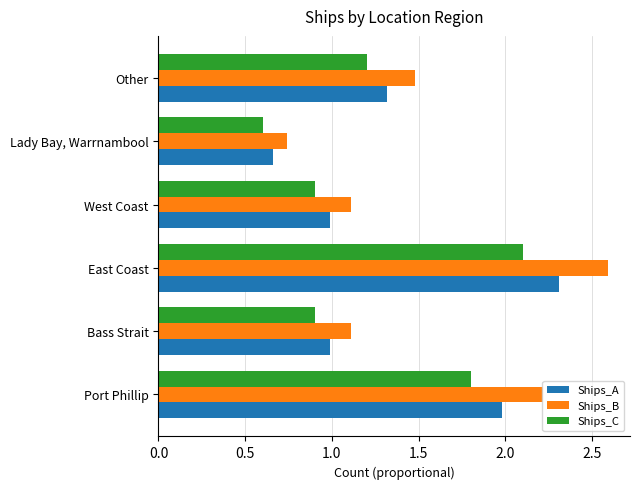

Which series has the largest total across all categories?

Ships_B